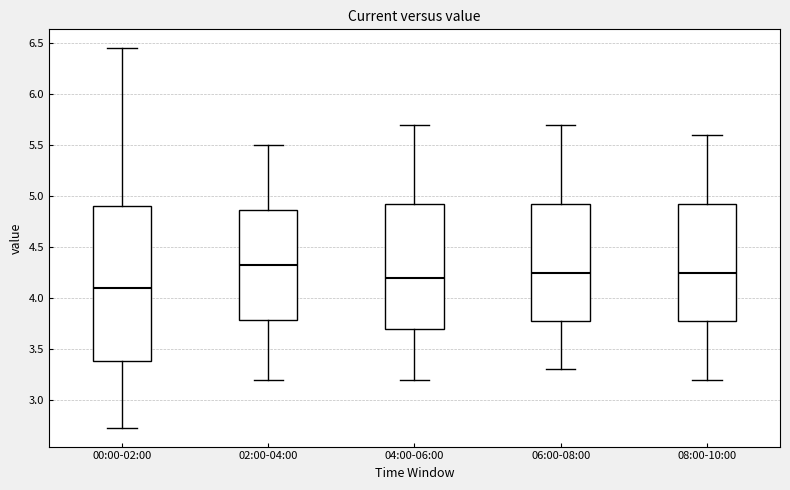

Reading left to right, transcribe this box plot: for each box, give where its median line is, the range the box spans, and where its two whiskers end, as read against the y-axis. The values are not printed on the chart, so give them approximately, as read against the axis.

00:00-02:00: median 4.10, box 3.40 to 4.90, whiskers 2.75 to 6.45
02:00-04:00: median 4.35, box 3.80 to 4.85, whiskers 3.20 to 5.50
04:00-06:00: median 4.20, box 3.70 to 4.95, whiskers 3.20 to 5.70
06:00-08:00: median 4.25, box 3.80 to 4.95, whiskers 3.30 to 5.70
08:00-10:00: median 4.25, box 3.80 to 4.95, whiskers 3.20 to 5.60